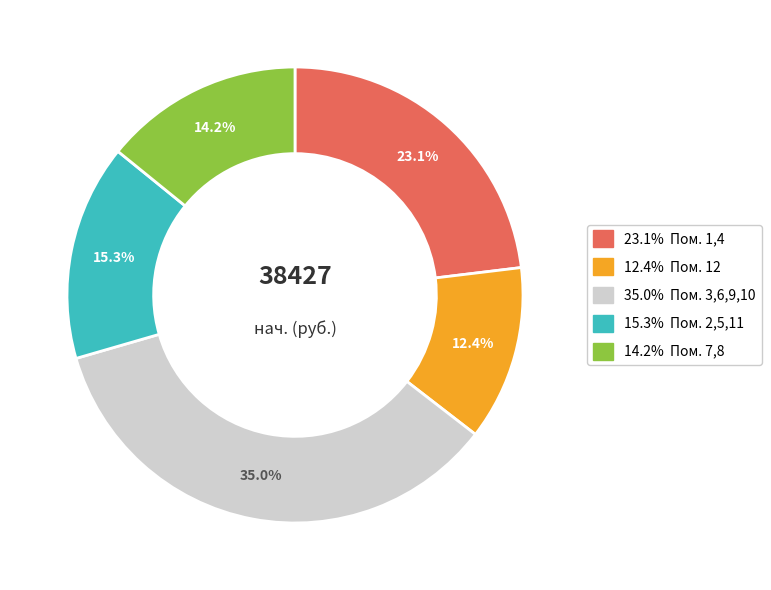

Is there any slice that represents more than half of the pie?

No